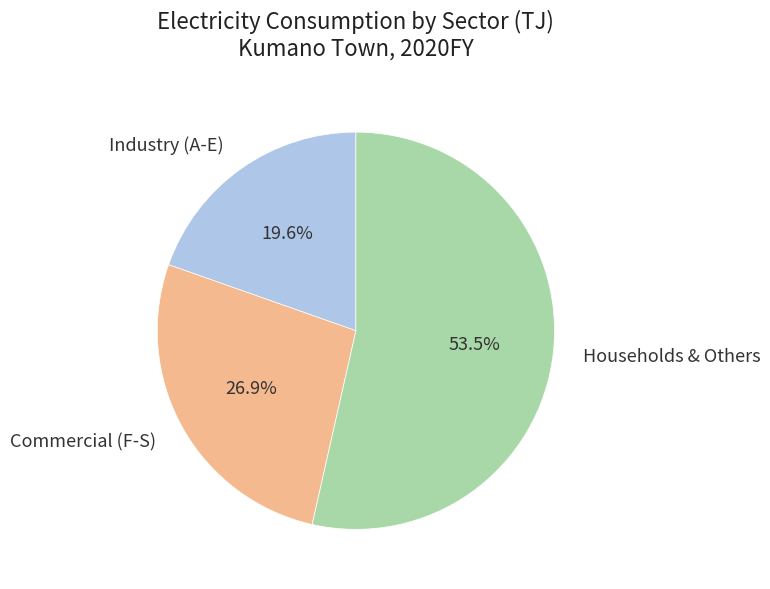

Rank the categories by value from highest to lowest.

Households & Others, Commercial (F-S), Industry (A-E)